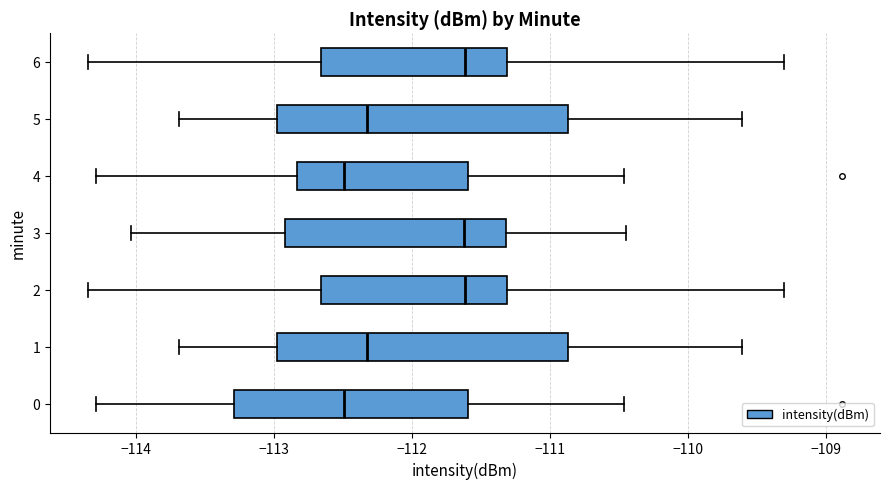

Where is the left edge of the box at y = 1 on the x-axis? The values are not printed on the chart, so give them approximately, as read against the axis.

-113.0